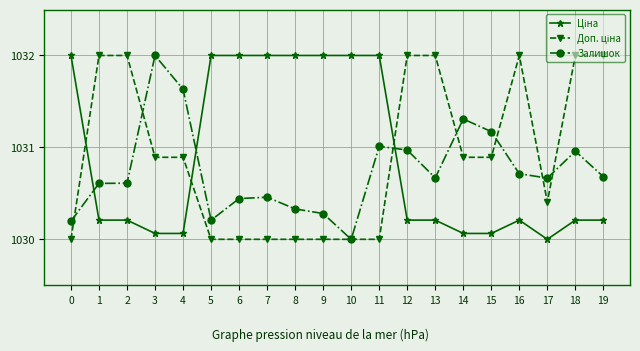

What is the total value across all series at 1?

3092.8